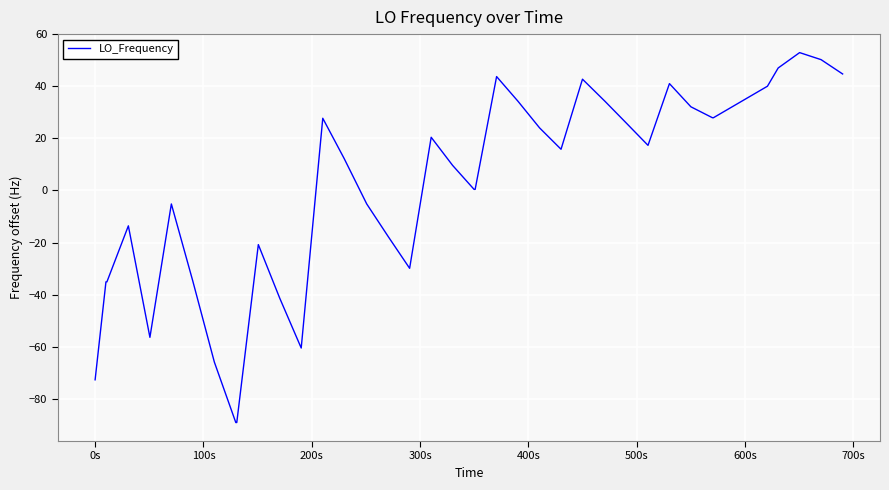

What is the minimum value shown in the chart?

-89.1